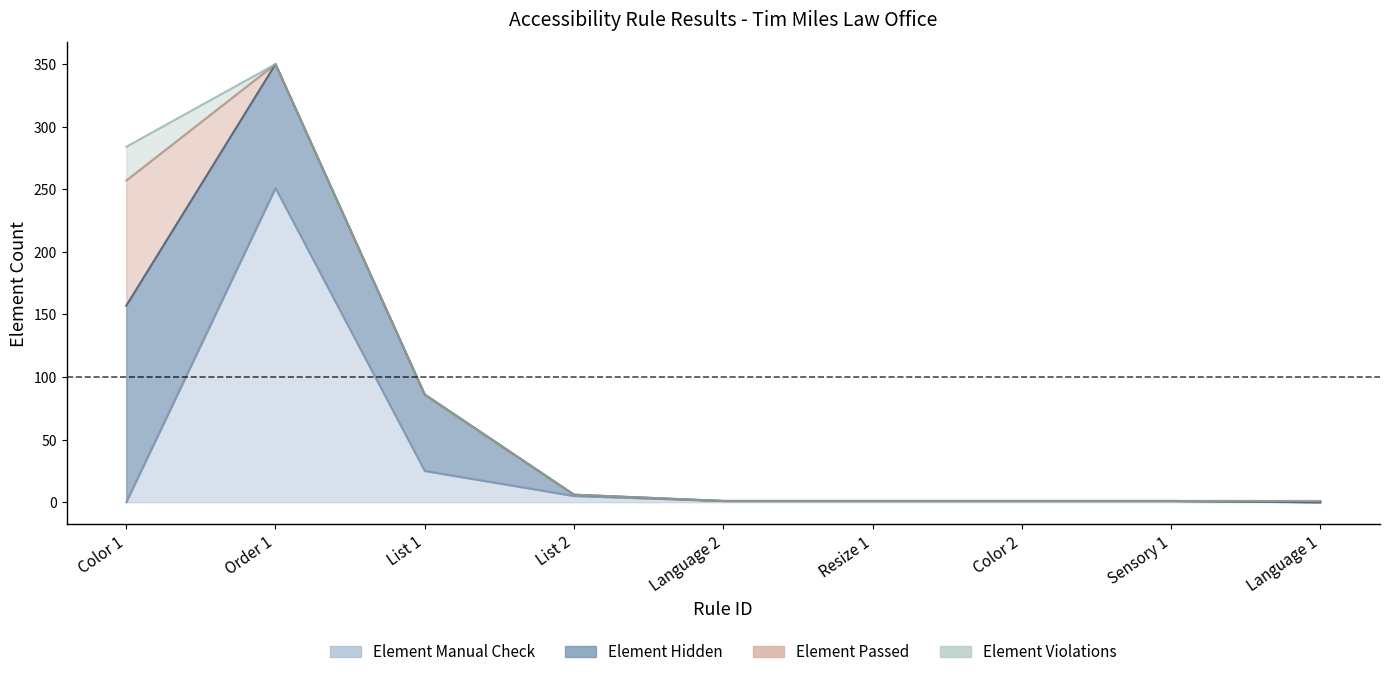

Is it true that Element Manual Check equals 25 at List 1?

True